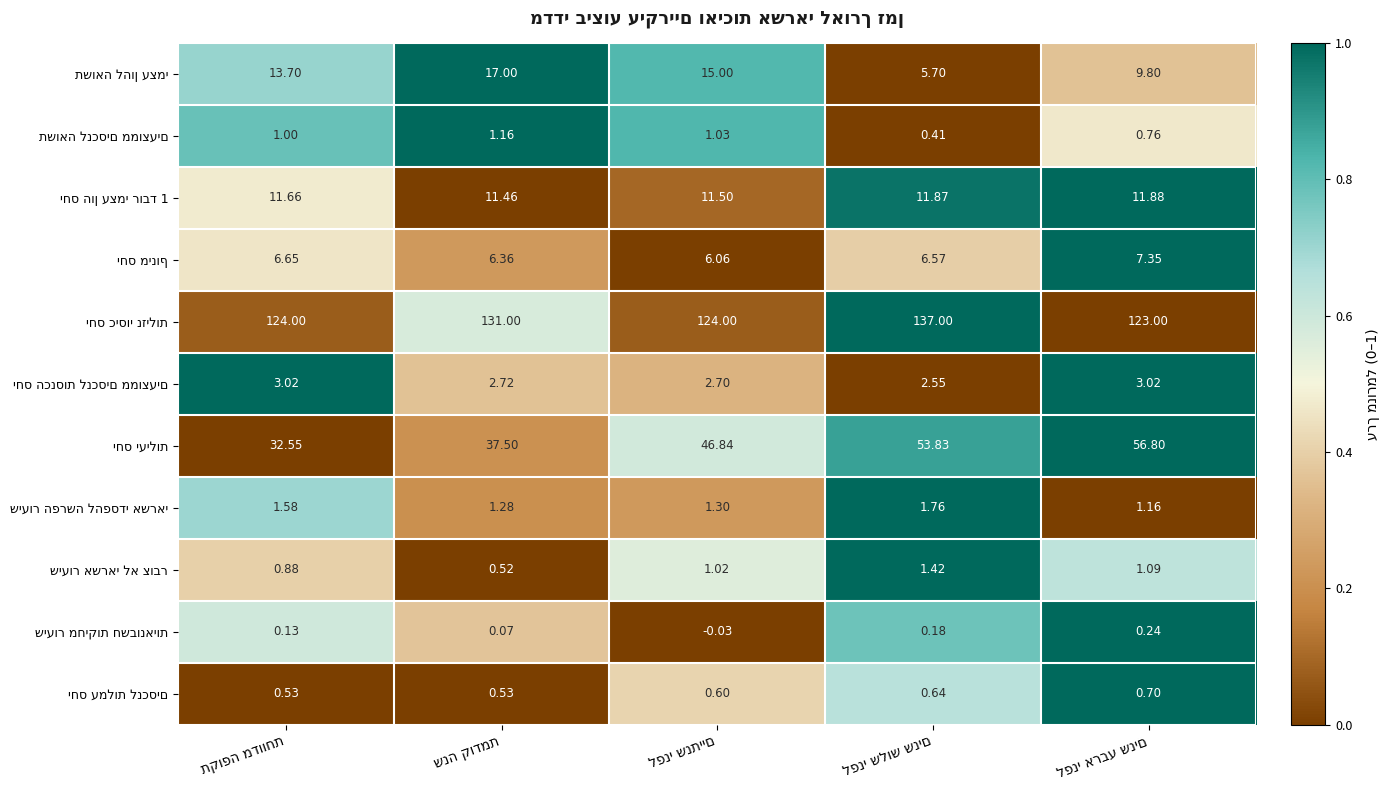

Where is יחס מינוף nearest to the value 0?

לפני שנתיים